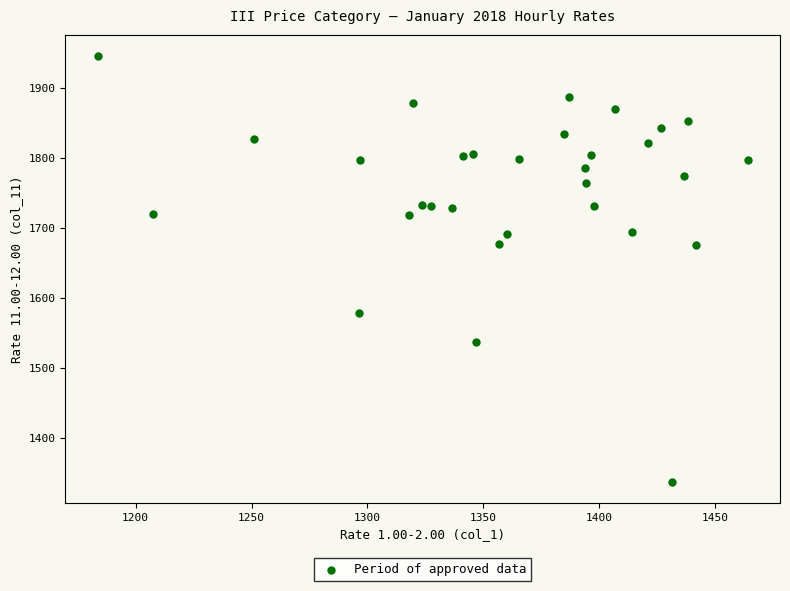

What is the range of Y values (max minus min)?

607.8